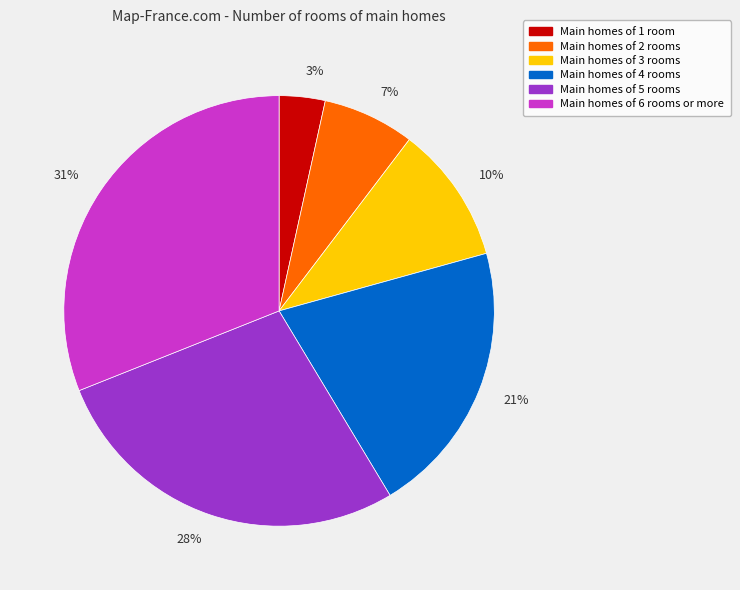

Which category has the smallest portion of the pie?

3%